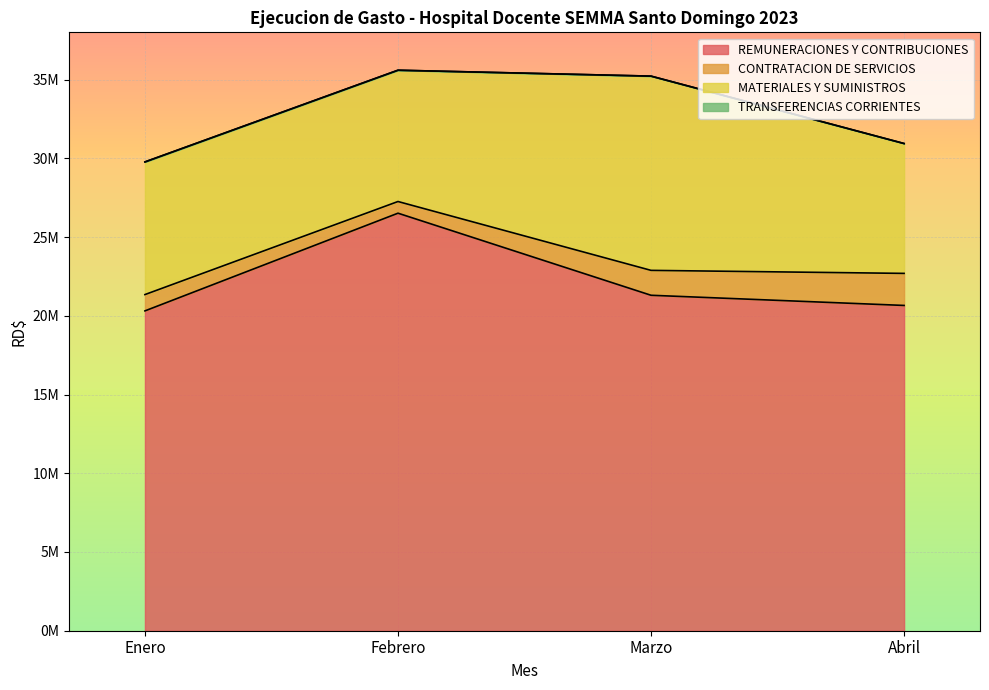

Reading left to right, list all the values displayed in this chart.

REMUNERACIONES Y CONTRIBUCIONES: 20311183.8	26514881.0	21302512.8	20656526.5
CONTRATACION DE SERVICIOS: 1035533.0	741463.5	1581442.1	2035160.6
MATERIALES Y SUMINISTROS: 8424100.4	8338343.0	12335262.0	8247790.6
TRANSFERENCIAS CORRIENTES: 0.0	0.0	0.0	0.0